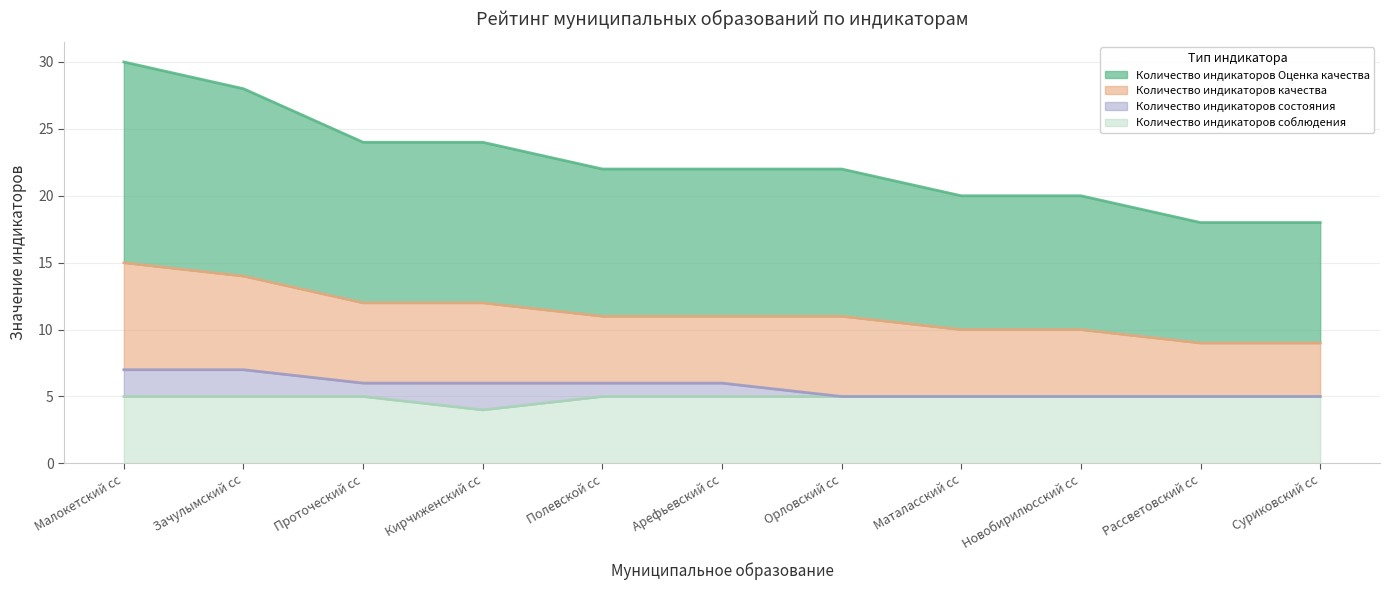

In Количество индикаторов соблюдения, how many points are lower than both neighbors (excluding endpoints)?

1